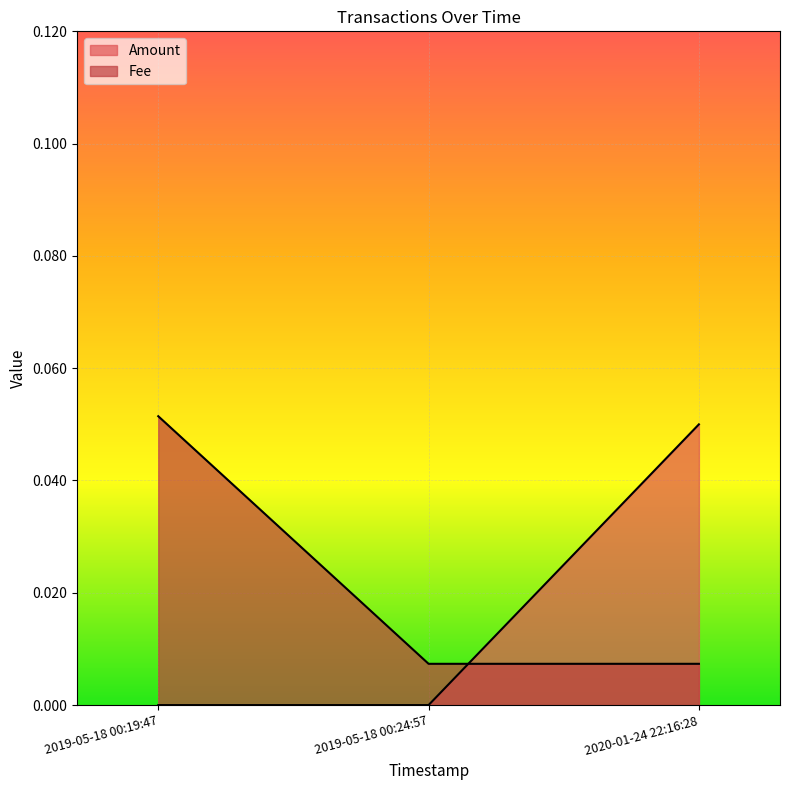

What is the sum of the Fee values at 2019-05-18 00:19:47 and 2020-01-24 22:16:28?

0.1